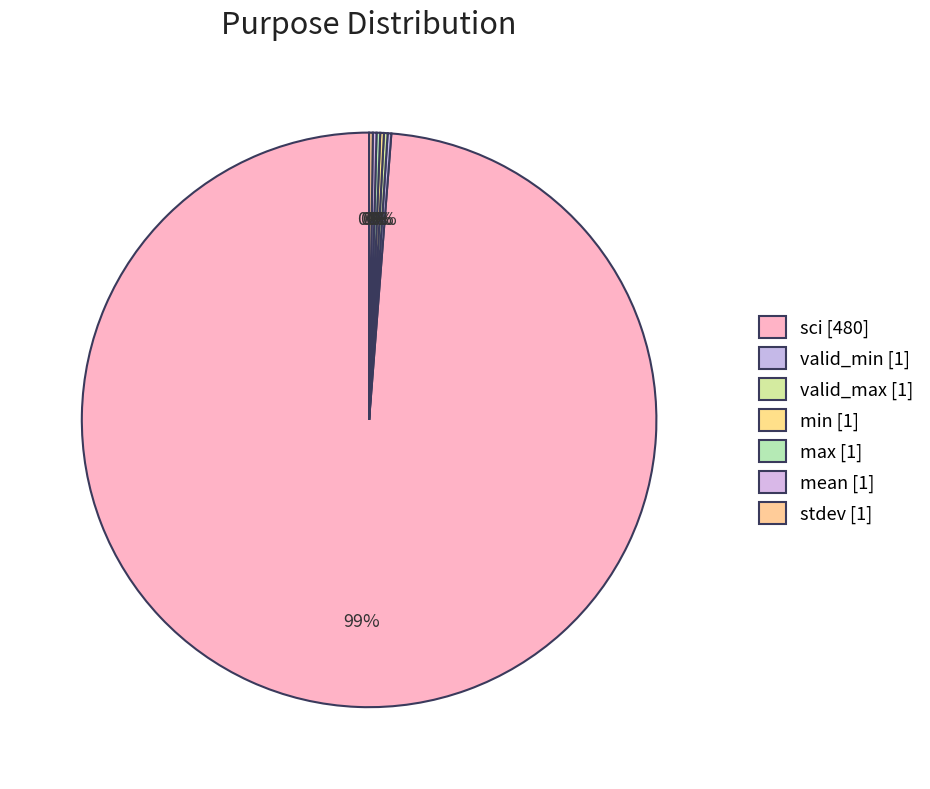

Is it true that max is 0% of the pie?

True